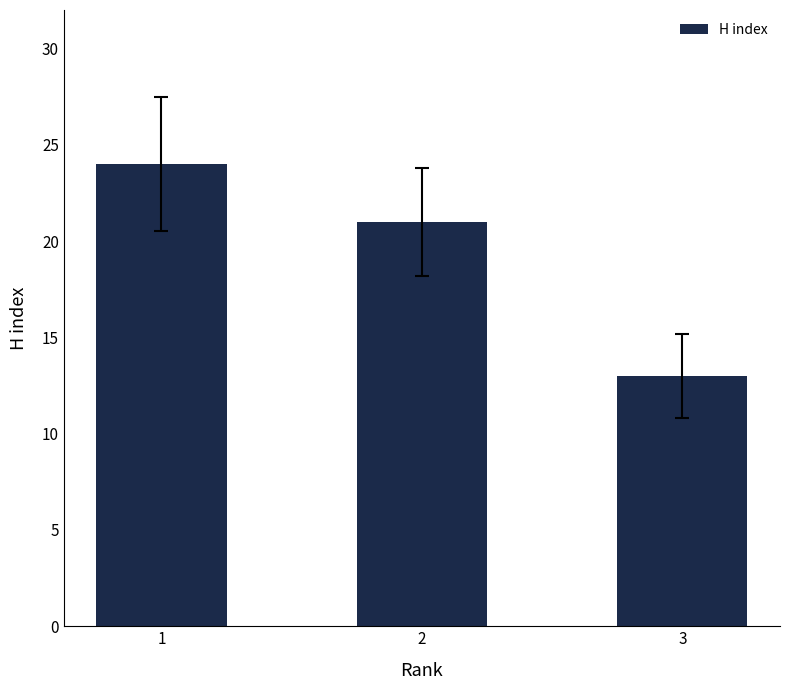

What is the greatest value displayed?

24